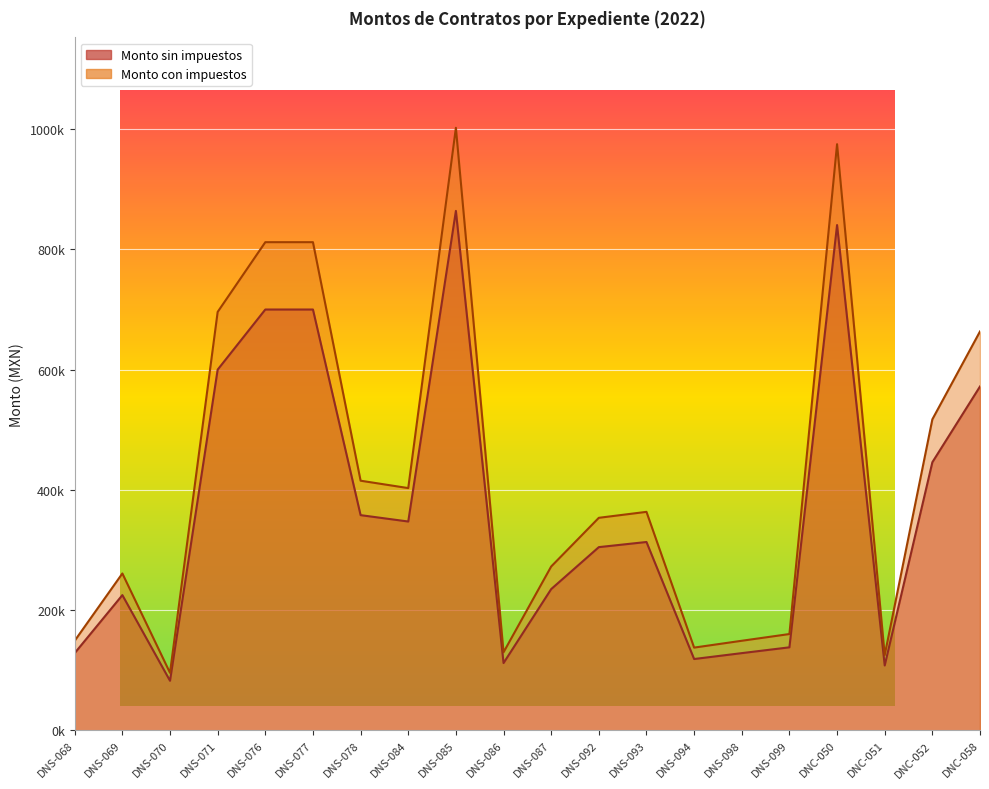

At which label does Monto con impuestos reach its minimum?

DNS-070